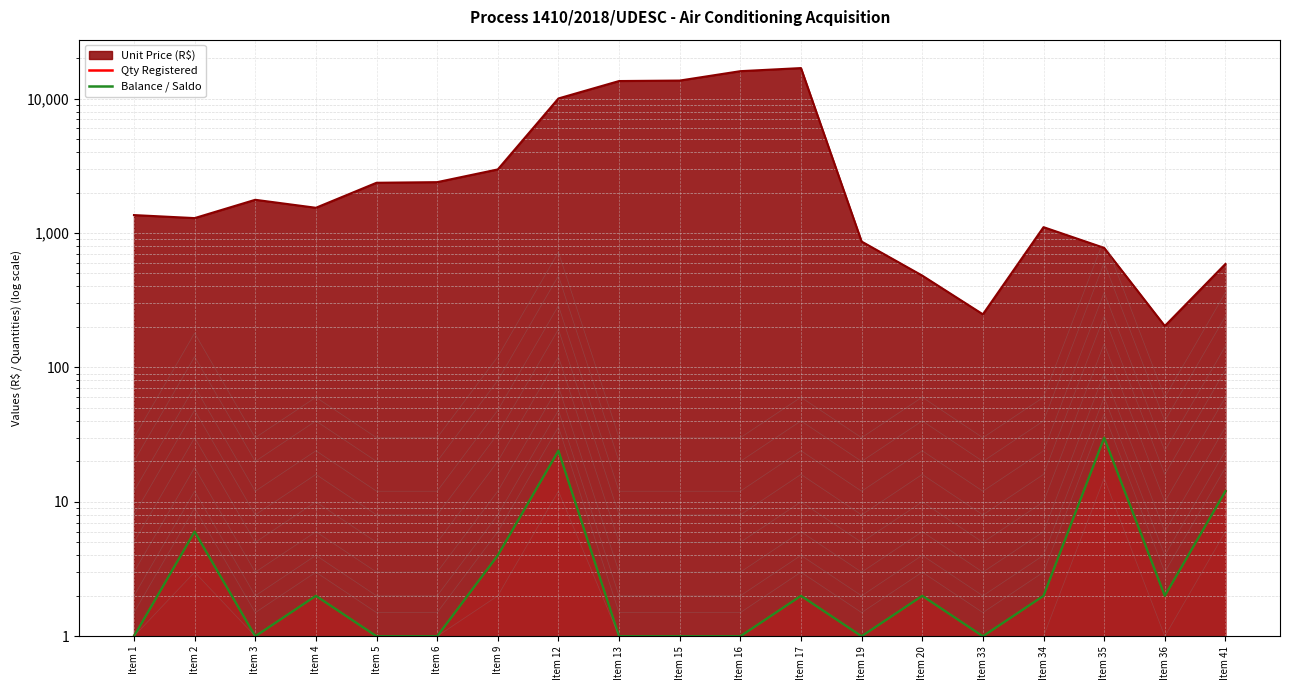

True or false: Qty Registered and Balance / Saldo cross at least once.

False